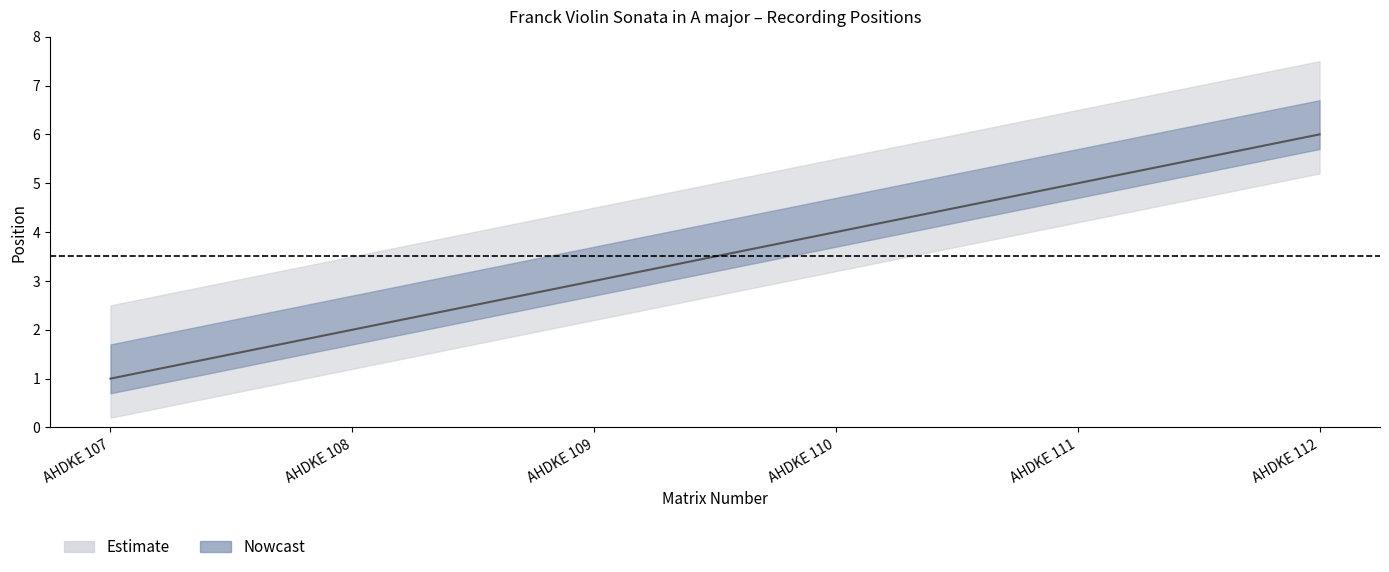

What is the sum of the values at AHDKE 112 and AHDKE 110?

10